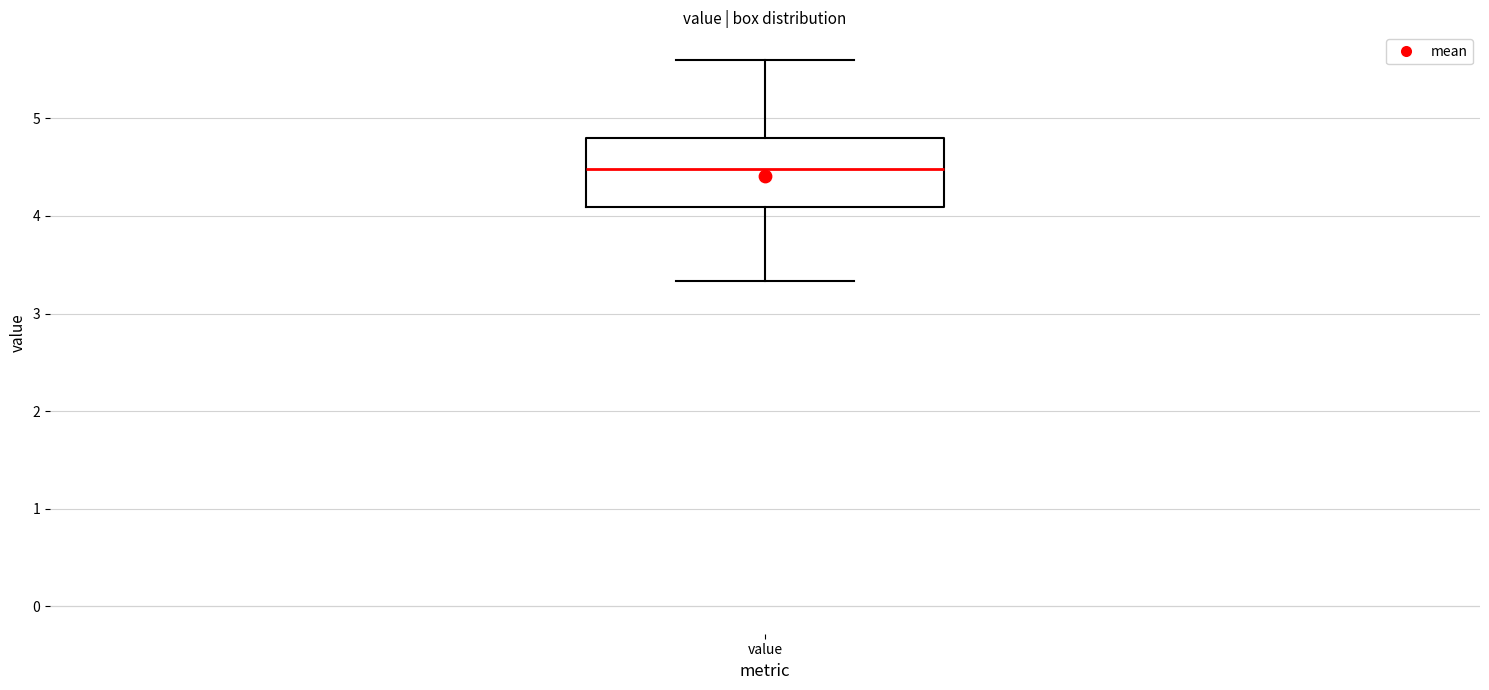

Read this box plot against the y-axis: the position of the median line, the range covered by the box, and the ends of both whiskers. The values are not printed on the chart, so give them approximately, as read against the axis.

median 4.5, box 4.1 to 4.8, whiskers 3.3 to 5.6